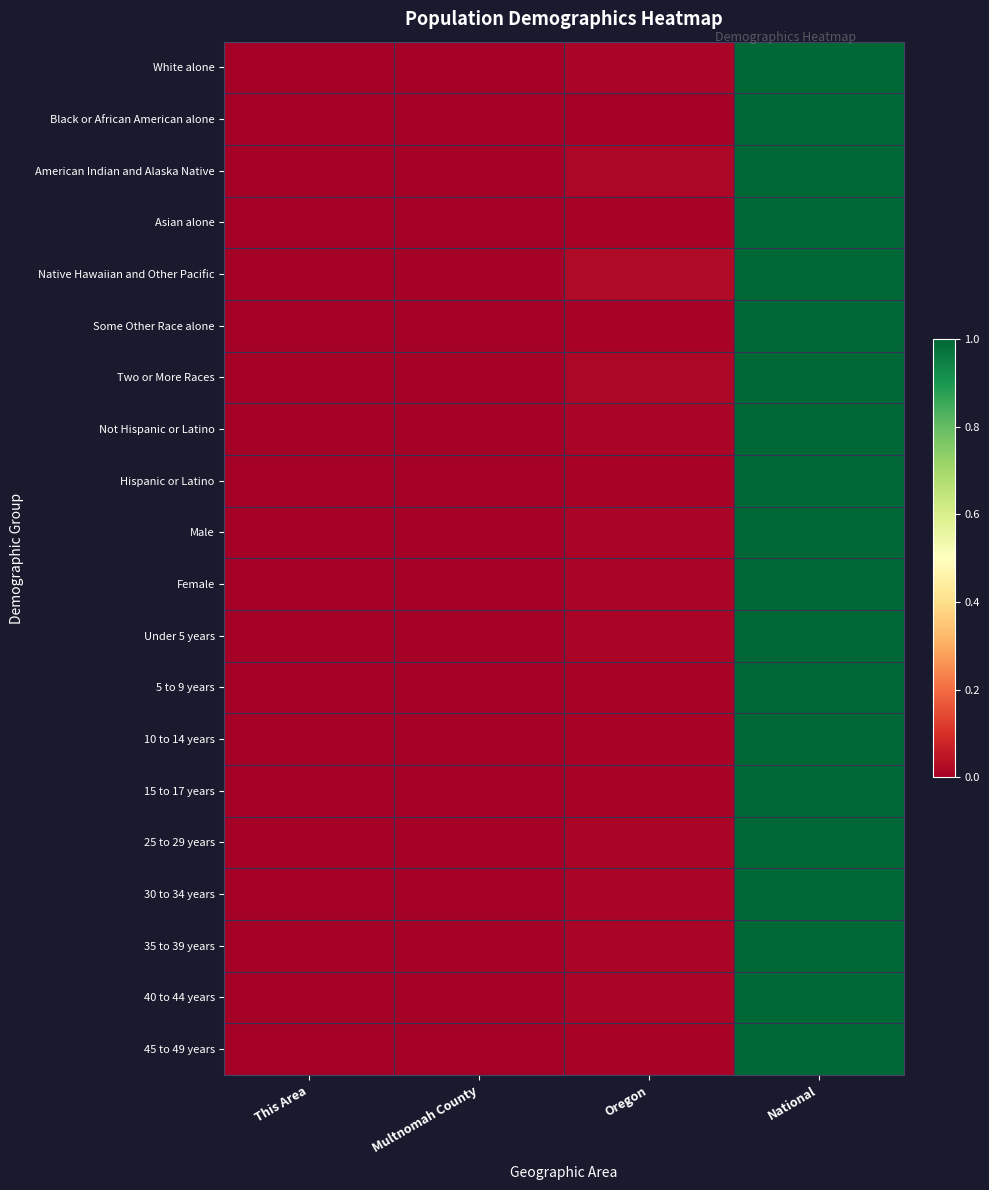

At how many categories does at least one series exceed 0?

3